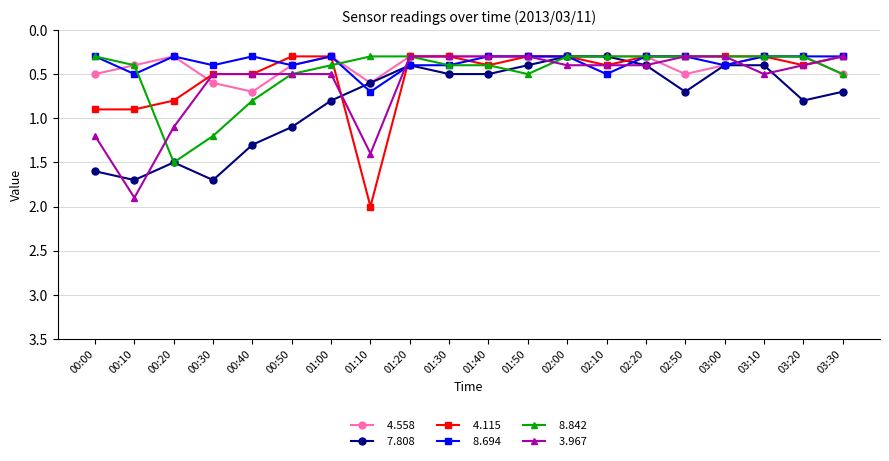

What is the minimum value shown in the chart?

0.3